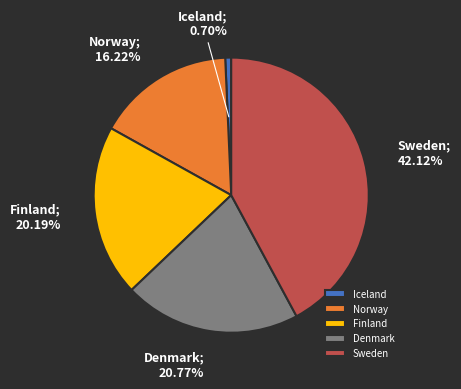

What is the largest slice in the pie chart?

Sweden